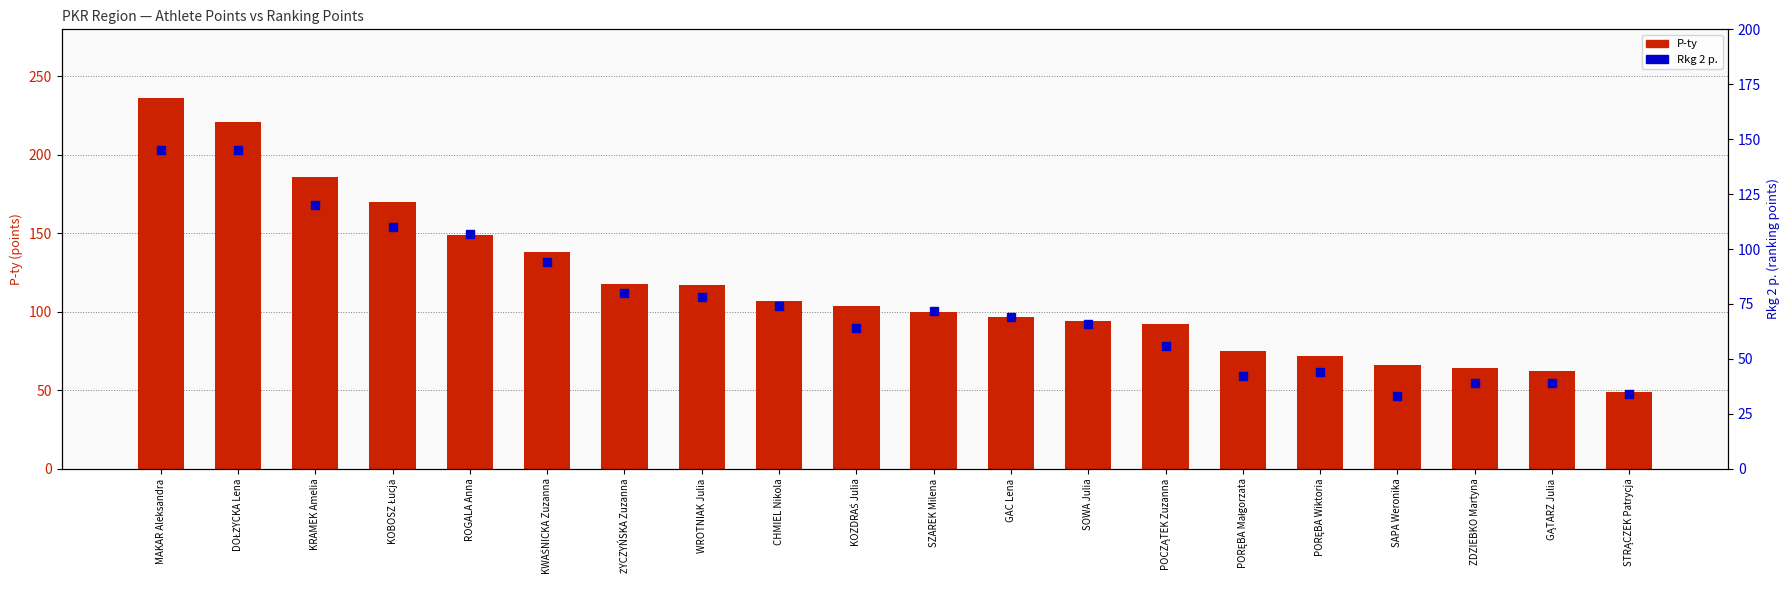

Which series has the largest total across all categories?

P-ty